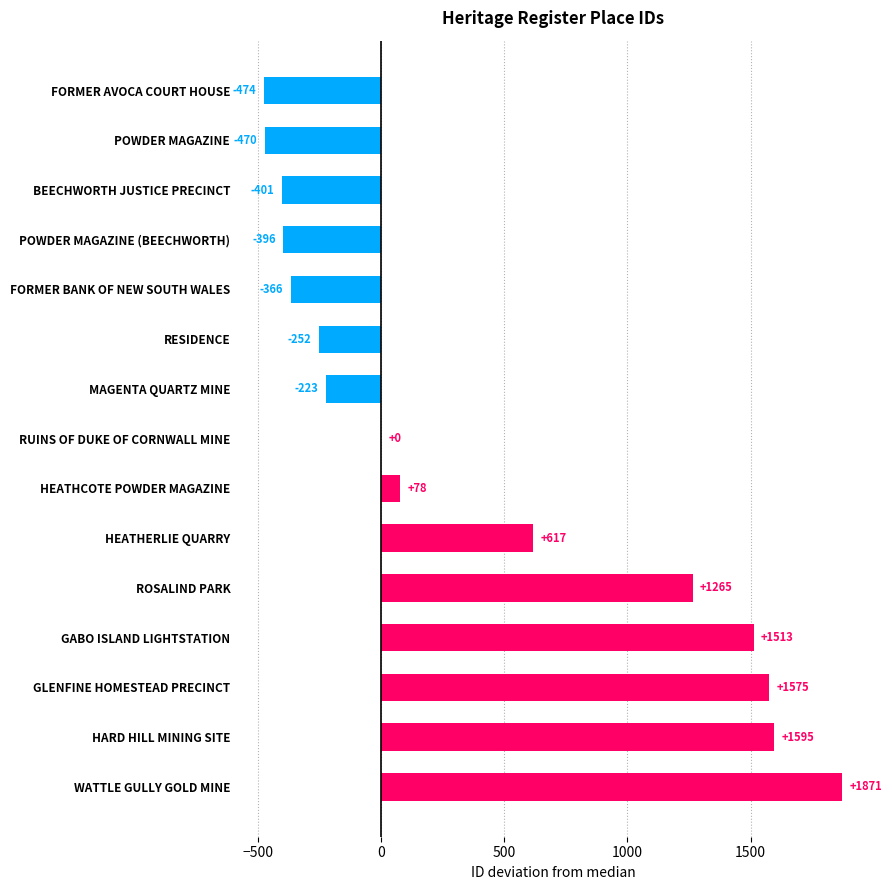

What is the change in value from POWDER MAGAZINE (BEECHWORTH) to ROSALIND PARK?

+1661